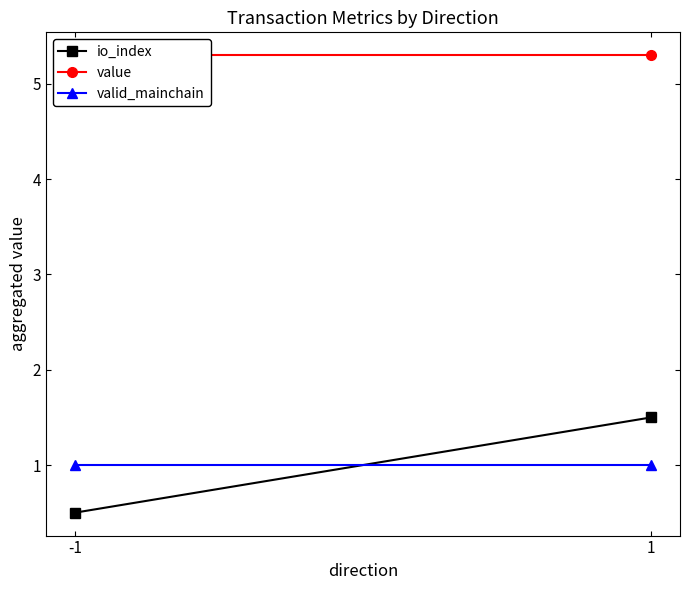

What is the lowest value of the value series?

5.3